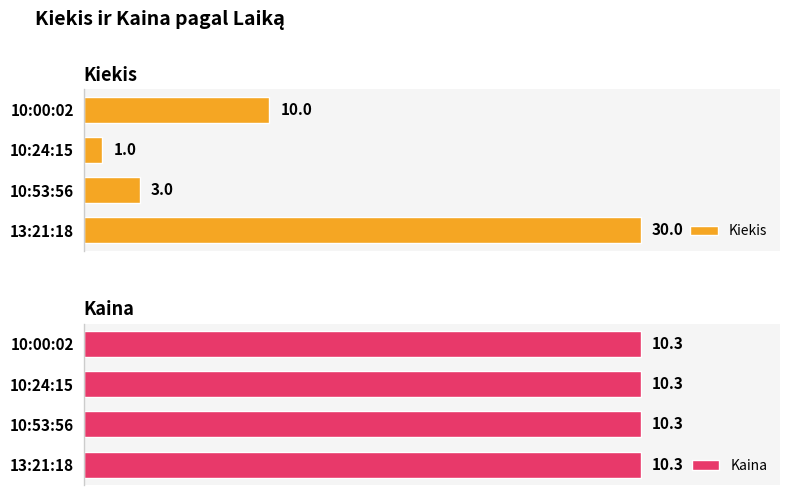

At which label is Kiekis closest to 15?

10:00:02